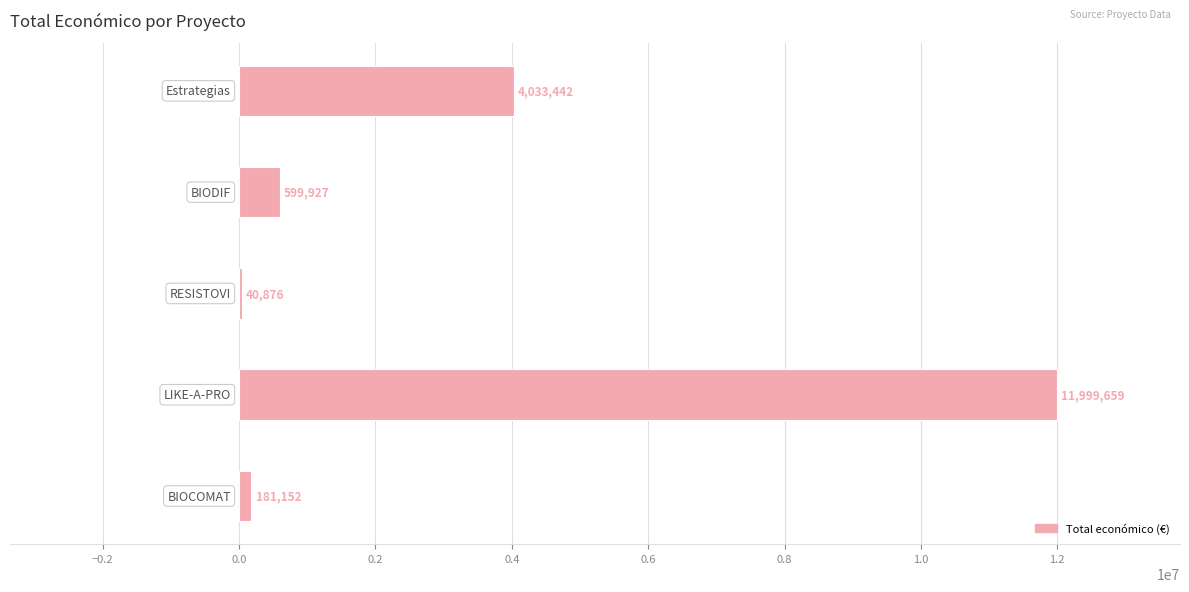

What is the sum of all values?

16855056